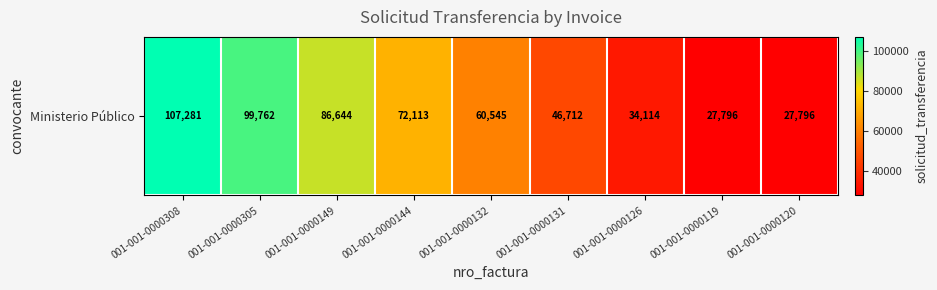

At which label is the value closest to 67538?

001-001-0000144